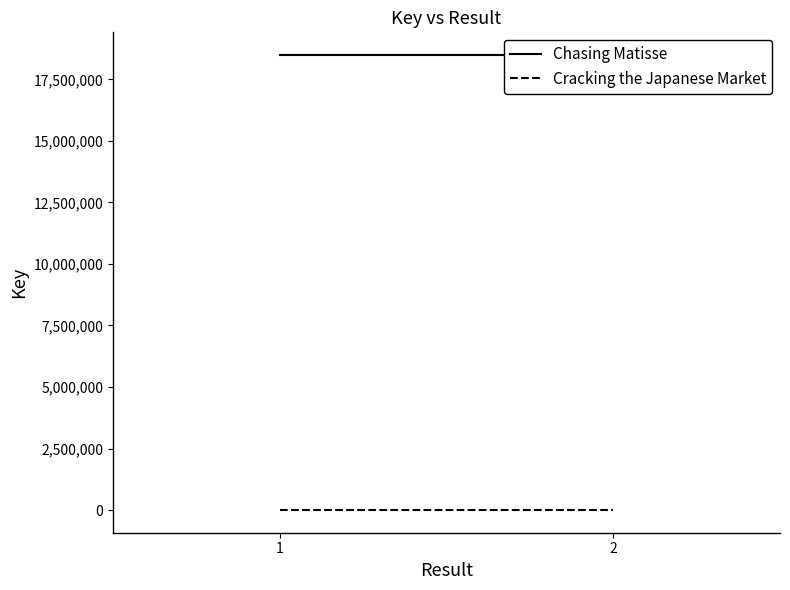

What are all the series names shown in the legend?

Chasing Matisse, Cracking the Japanese Market